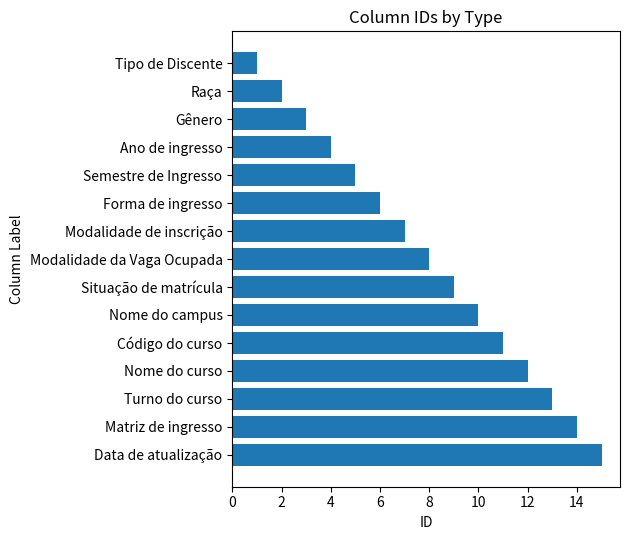

What is the sum of all values?

120